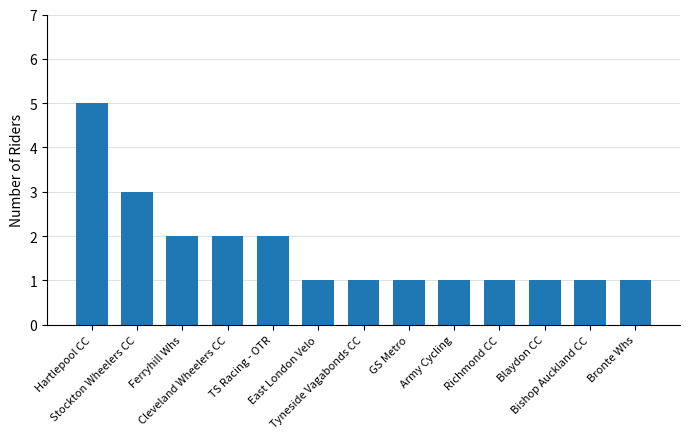

What is the greatest value displayed?

5